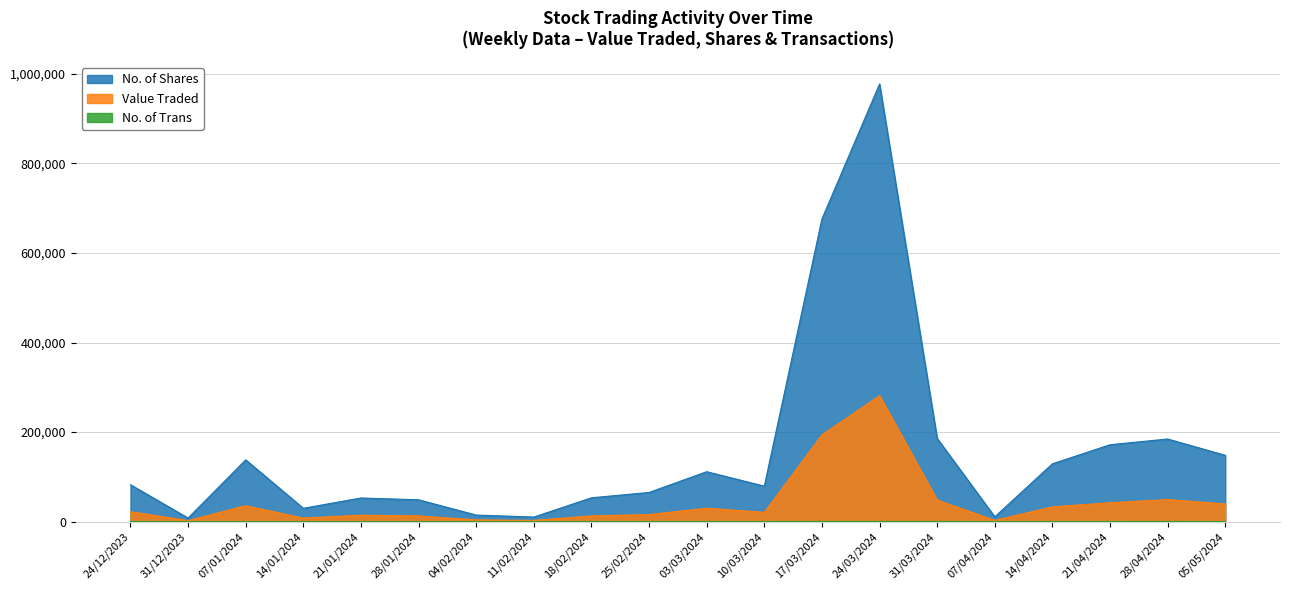

What is the value of the No. of Trans point at the 1st from the left?

82